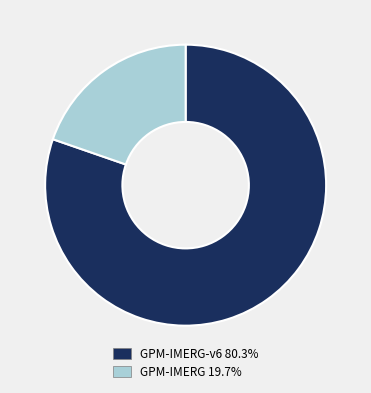

Approximately how many times larger is the value at GPM-IMERG-v6 80.3% compared to GPM-IMERG 19.7%?

4.1